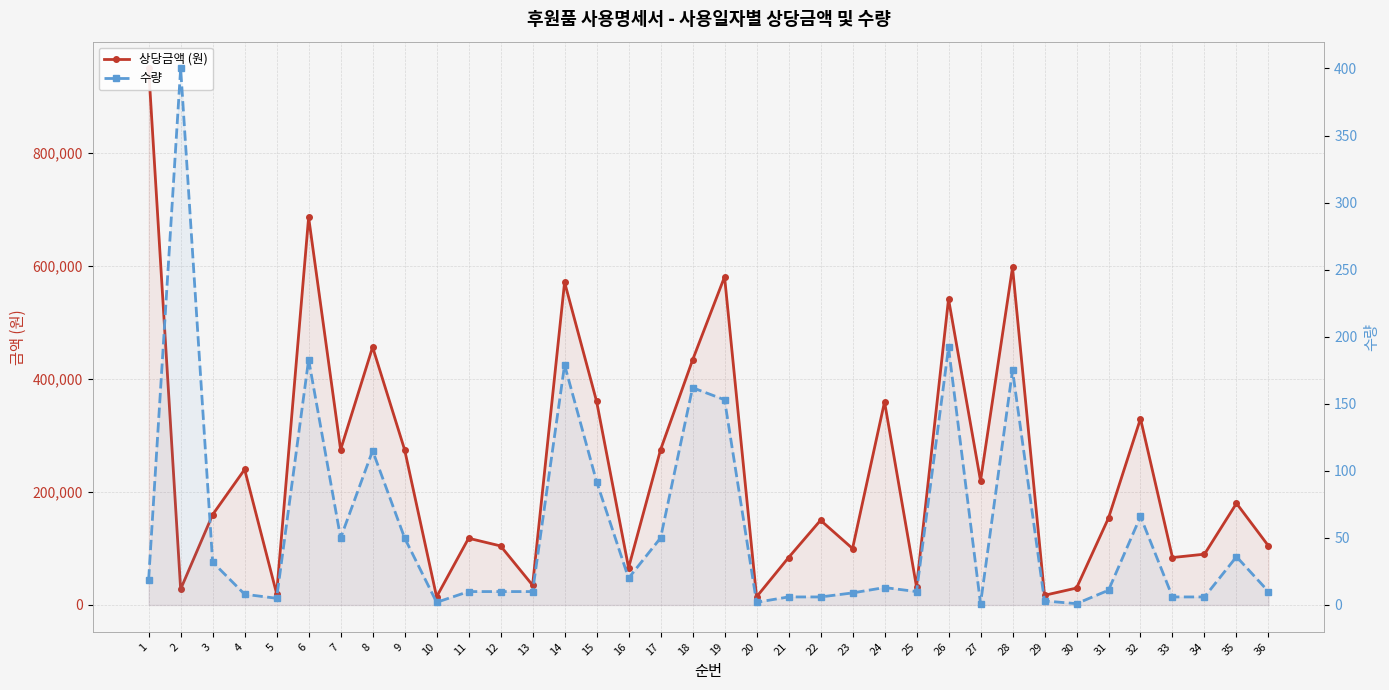

True or false: 상당금액 (원) and 수량 intersect in this chart.

False